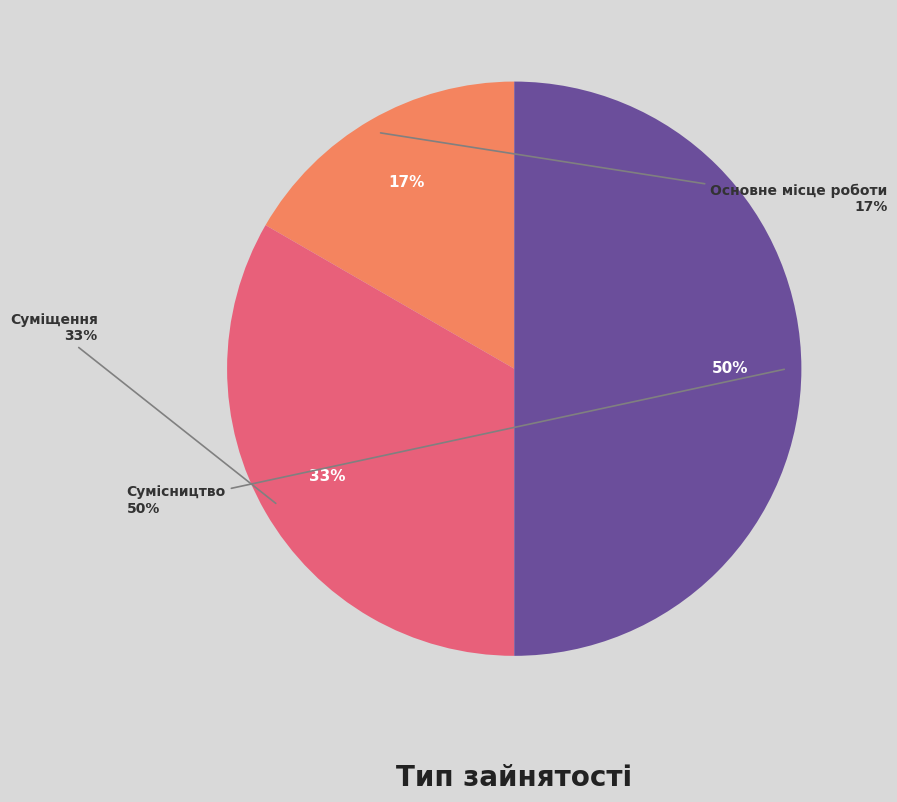

Does any single category account for the majority?

No